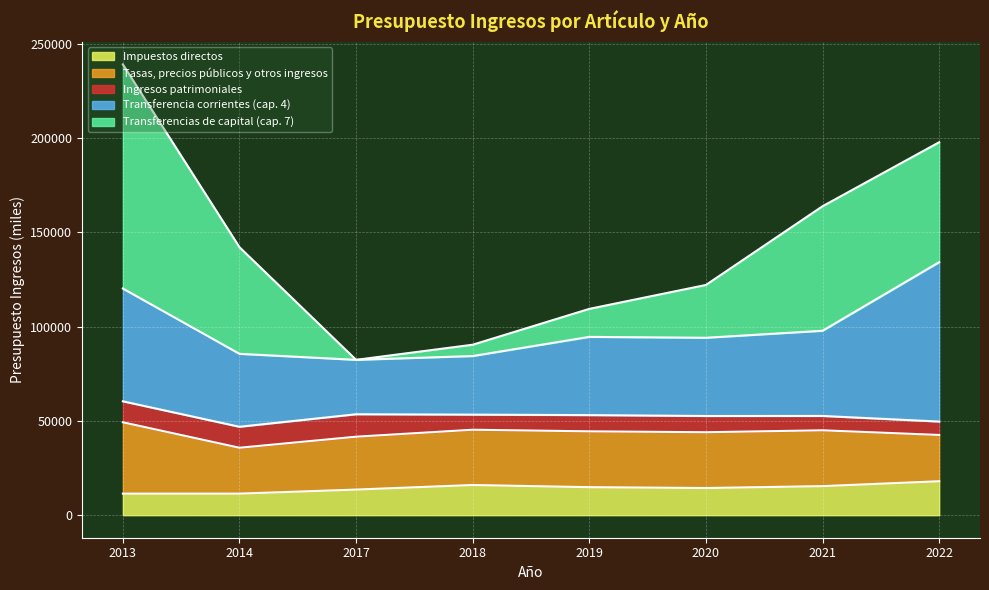

At how many categories does at least one series exceed 23004?

8